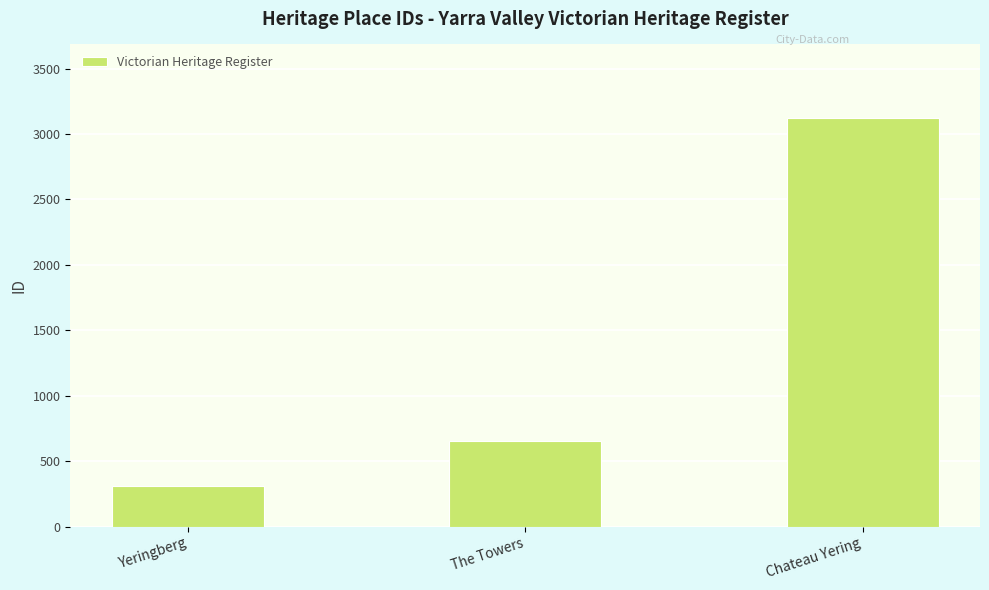

How many distinct data groups are displayed?

1